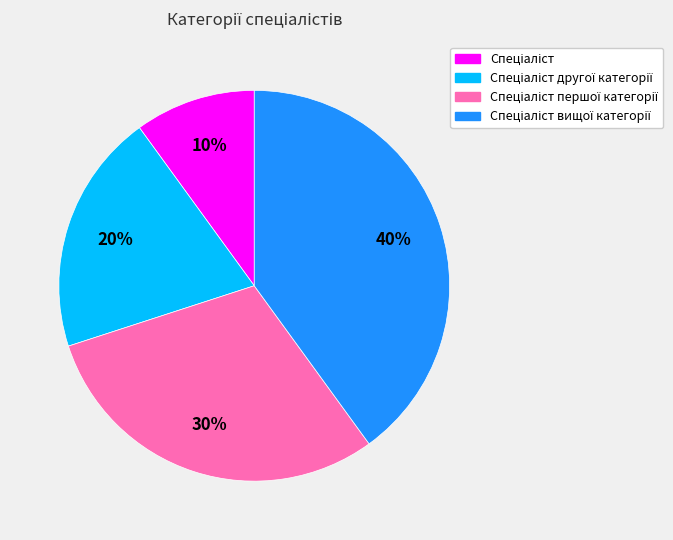

To the nearest percent, what is the average slice percentage?

25%